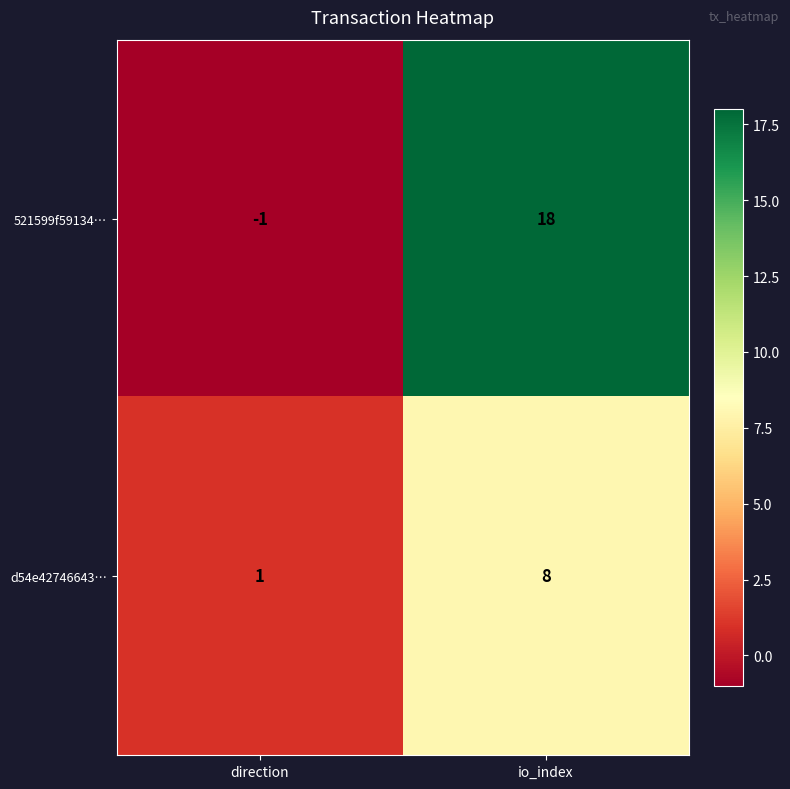

Which series has the widest spread of values?

521599f59134…